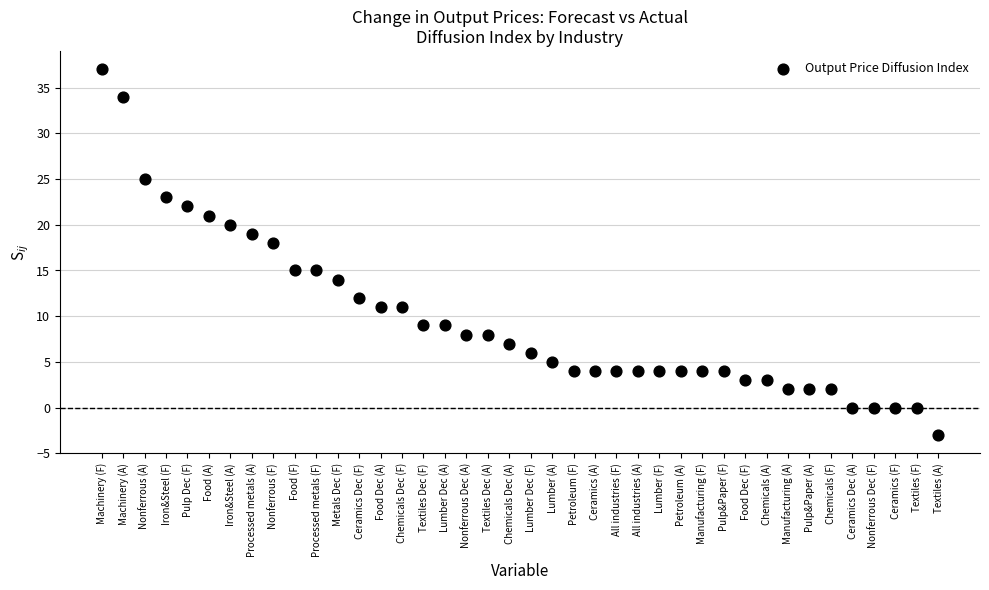

What Y value in the scatter plot is closest to 17?

18